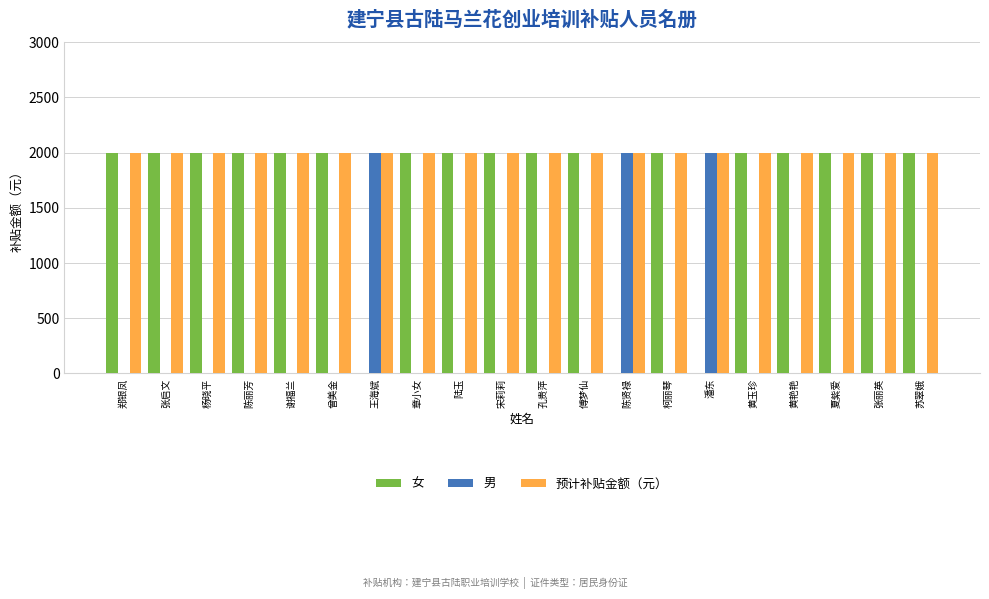

What is the total value across all series at 宋莉莉?

4000